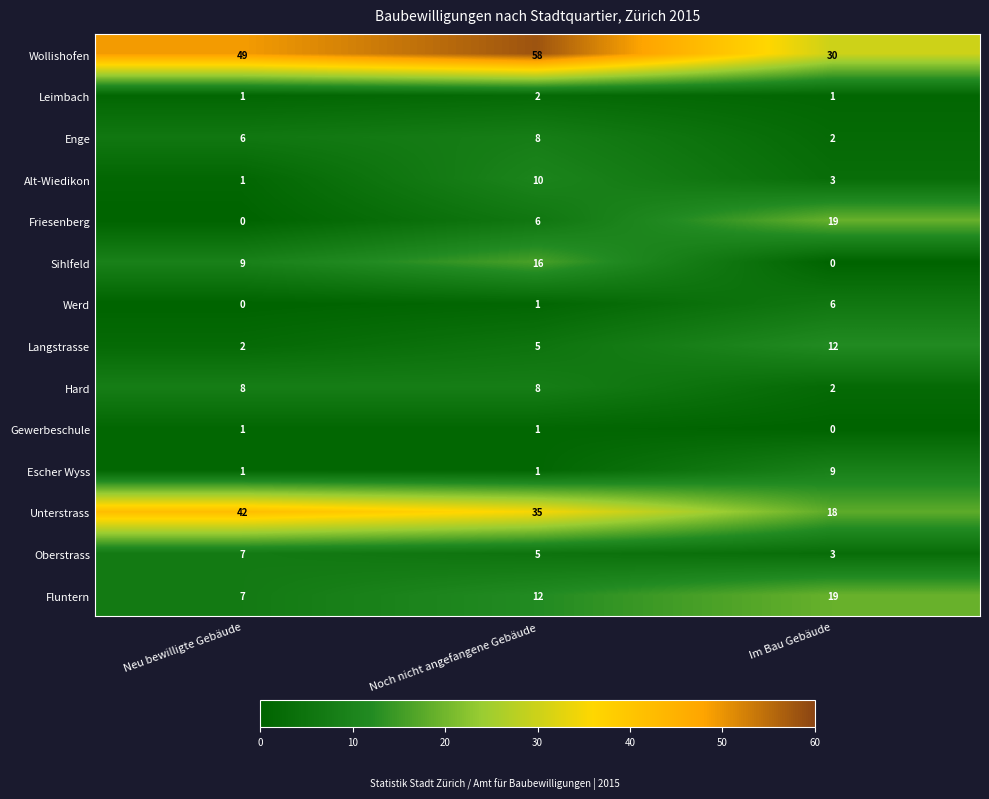

How many Langstrasse values are between 2 and 12?

3